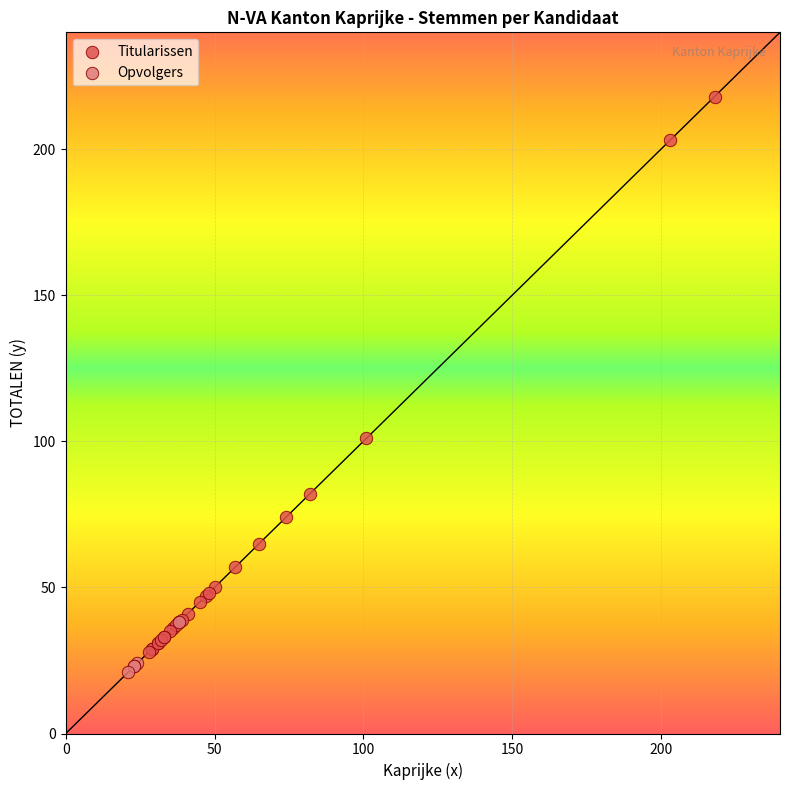

Which series contains the highest Y value?

Titularissen